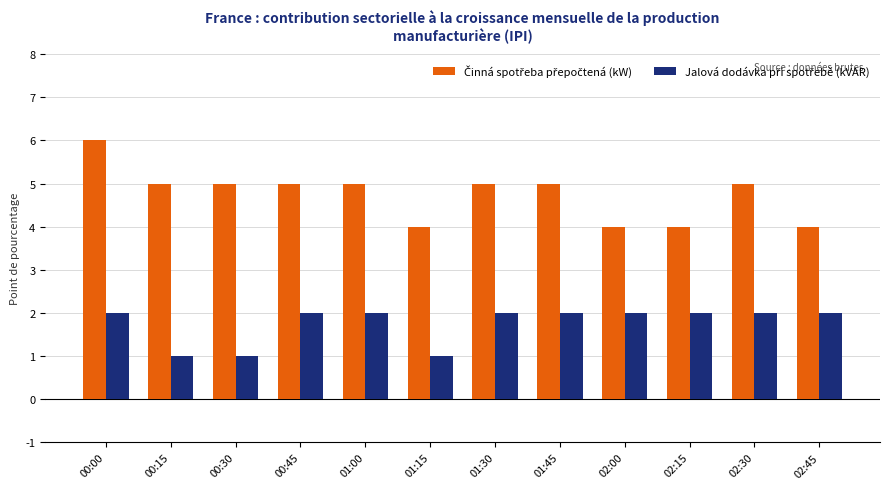

How many bars are there in each group?

2